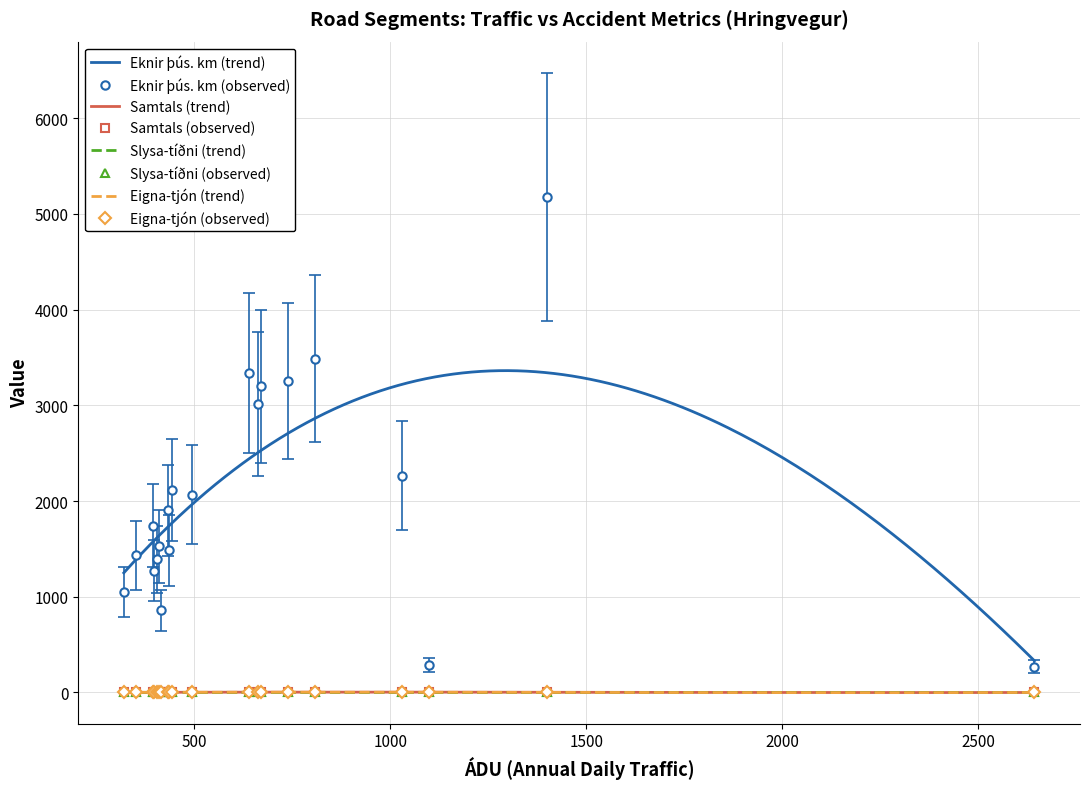

Is the value of Slysa-tíðni at 6 greater than the value of Samtals at 10?

No